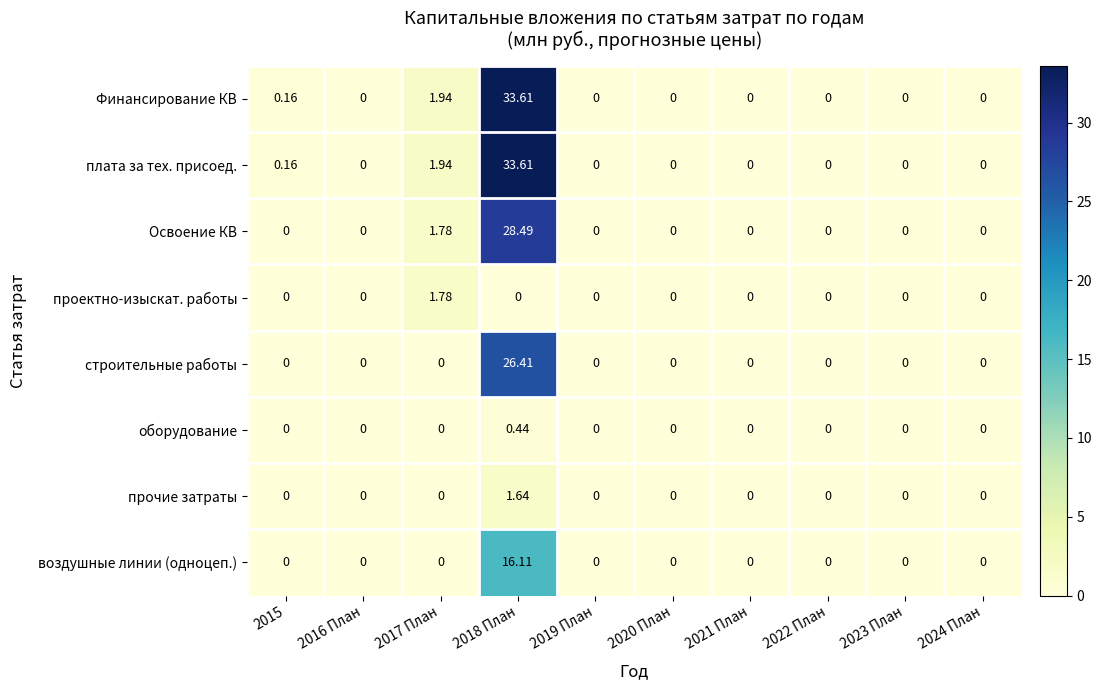

Reading left to right, extract all data points from this chart.

Финансирование КВ: 2015=0.2	2016 План=0.0	2017 План=1.9	2018 План=33.6	2019 План=0.0	2020 План=0.0	2021 План=0.0	2022 План=0.0	2023 План=0.0	2024 План=0.0
плата за тех. присоед.: 2015=0.2	2016 План=0.0	2017 План=1.9	2018 План=33.6	2019 План=0.0	2020 План=0.0	2021 План=0.0	2022 План=0.0	2023 План=0.0	2024 План=0.0
Освоение КВ: 2015=0.0	2016 План=0.0	2017 План=1.8	2018 План=28.5	2019 План=0.0	2020 План=0.0	2021 План=0.0	2022 План=0.0	2023 План=0.0	2024 План=0.0
проектно-изыскат. работы: 2015=0.0	2016 План=0.0	2017 План=1.8	2018 План=0.0	2019 План=0.0	2020 План=0.0	2021 План=0.0	2022 План=0.0	2023 План=0.0	2024 План=0.0
строительные работы: 2015=0.0	2016 План=0.0	2017 План=0.0	2018 План=26.4	2019 План=0.0	2020 План=0.0	2021 План=0.0	2022 План=0.0	2023 План=0.0	2024 План=0.0
оборудование: 2015=0.0	2016 План=0.0	2017 План=0.0	2018 План=0.4	2019 План=0.0	2020 План=0.0	2021 План=0.0	2022 План=0.0	2023 План=0.0	2024 План=0.0
прочие затраты: 2015=0.0	2016 План=0.0	2017 План=0.0	2018 План=1.6	2019 План=0.0	2020 План=0.0	2021 План=0.0	2022 План=0.0	2023 План=0.0	2024 План=0.0
воздушные линии (одноцеп.): 2015=0.0	2016 План=0.0	2017 План=0.0	2018 План=16.1	2019 План=0.0	2020 План=0.0	2021 План=0.0	2022 План=0.0	2023 План=0.0	2024 План=0.0